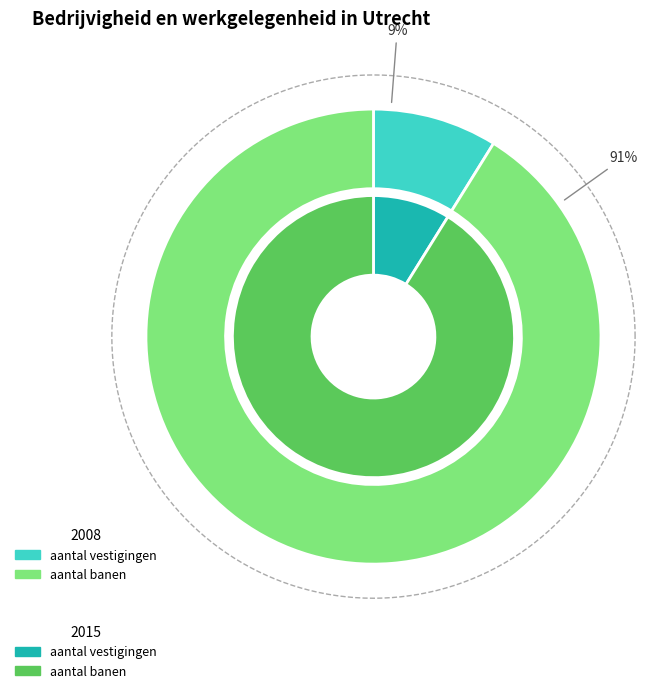

Which category accounts for the majority?

aantal banen